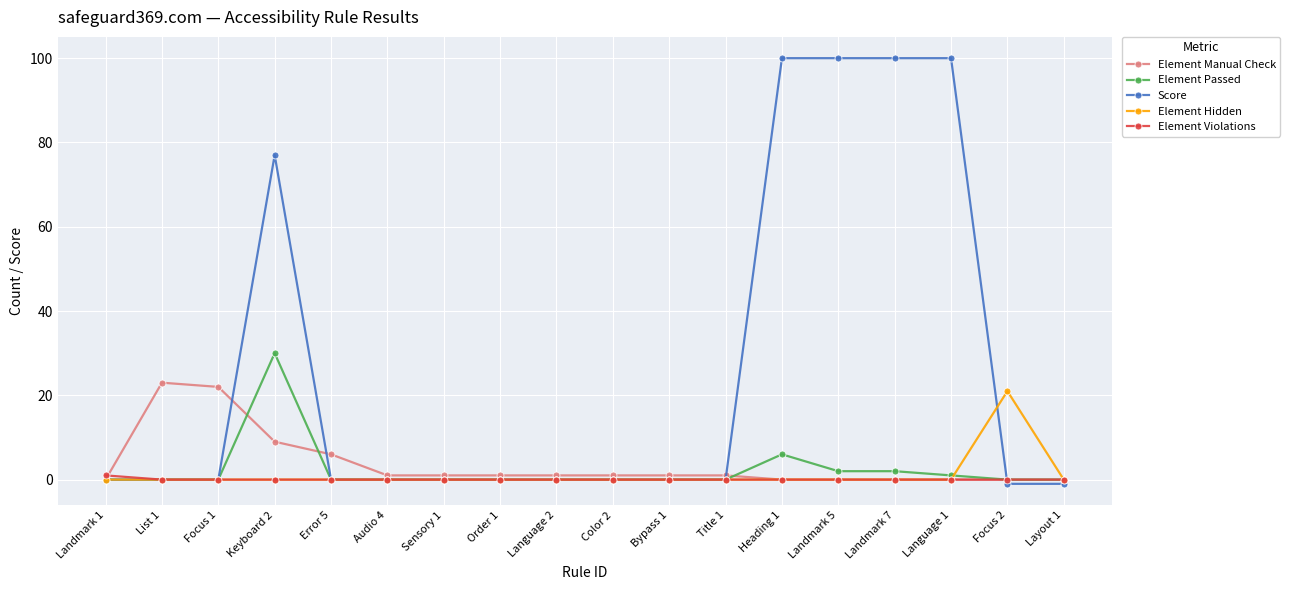

Which series has the largest range (max minus min)?

Score